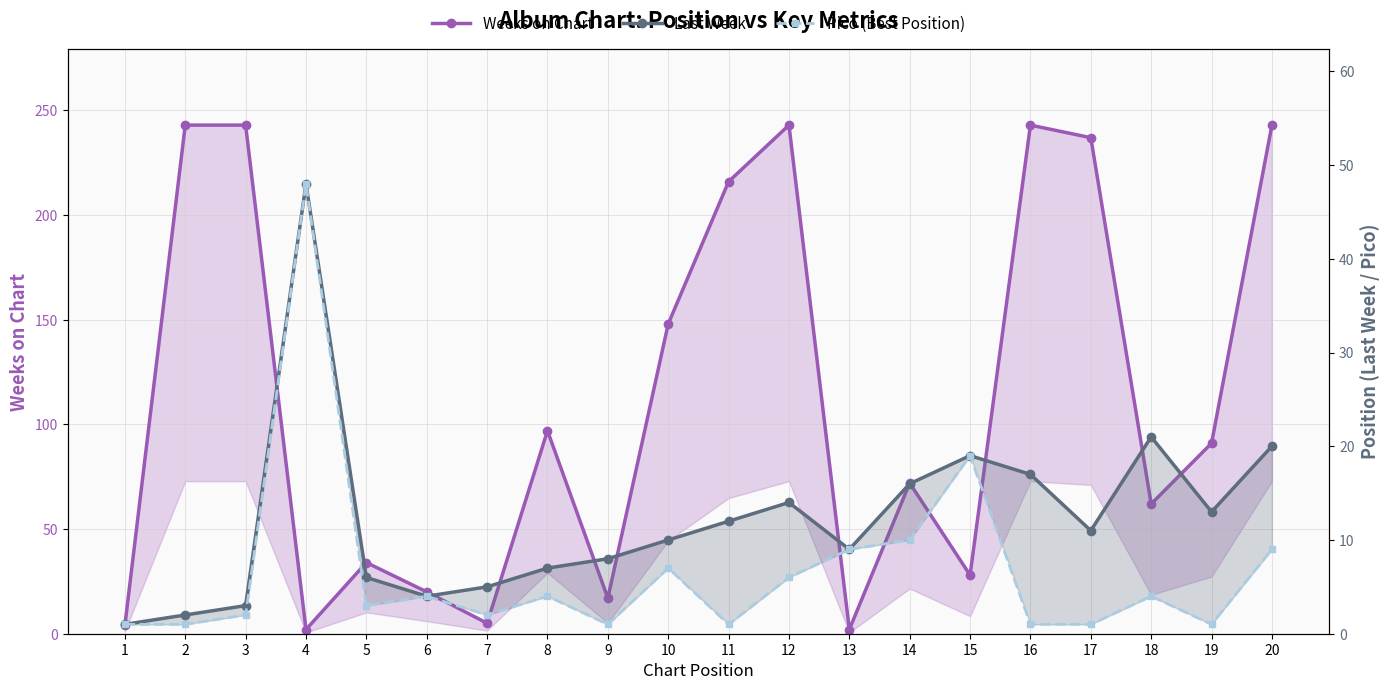

Which series has the widest spread of values?

Weeks on Chart